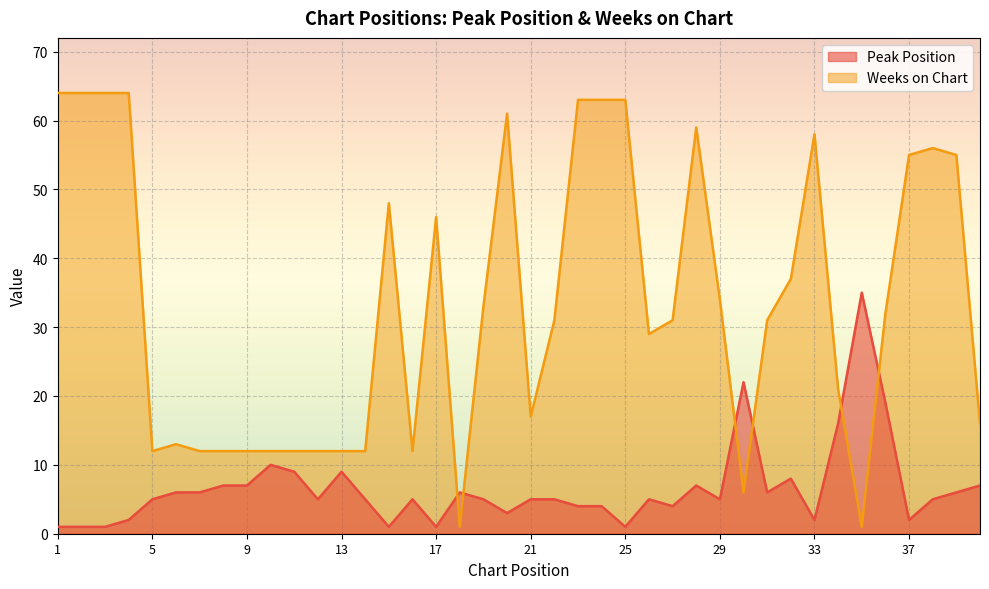

Rank the categories by Peak Position value from lowest to highest.

1, 2, 3, 15, 17, 25, 4, 33, 37, 20, 23, 24, 27, 5, 12, 14, 16, 19, 21, 22, 26, 29, 38, 6, 7, 18, 31, 39, 8, 9, 28, 40, 32, 11, 13, 10, 34, 36, 30, 35